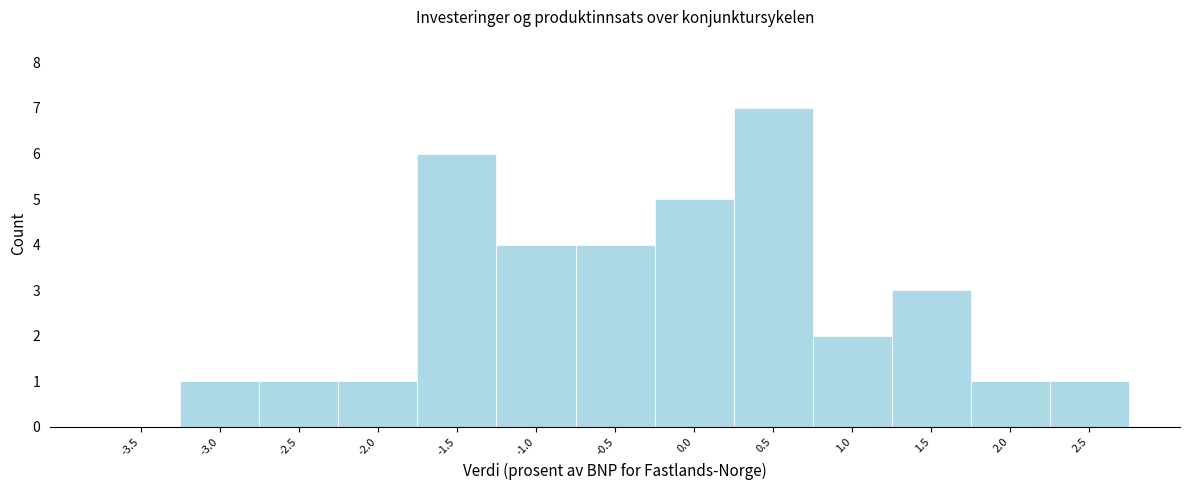

Reading right to left, what are all the values shown in this chart?

2.5=1	2.0=1	1.5=3	1.0=2	0.5=7	0.0=5	-0.5=4	-1.0=4	-1.5=6	-2.0=1	-2.5=1	-3.0=1	-3.5=0